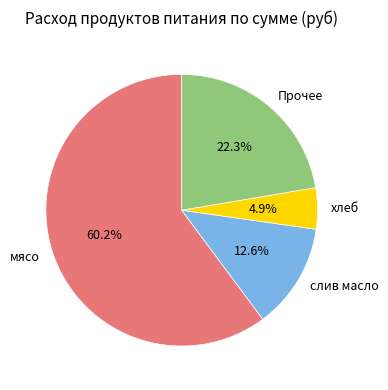

Count the number of slices in the pie.

4